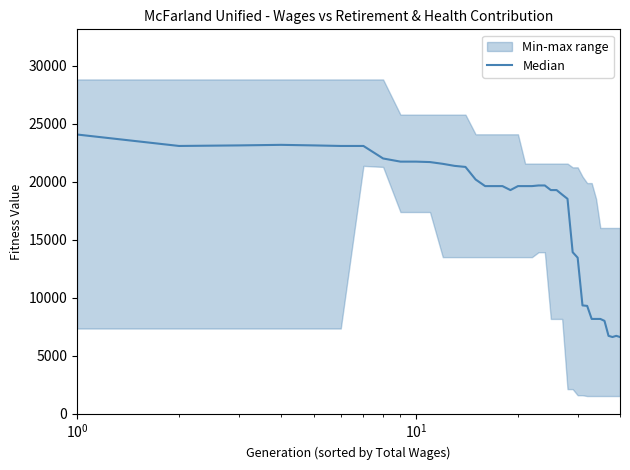

What is the value of the 17th point from the left?

19619.0